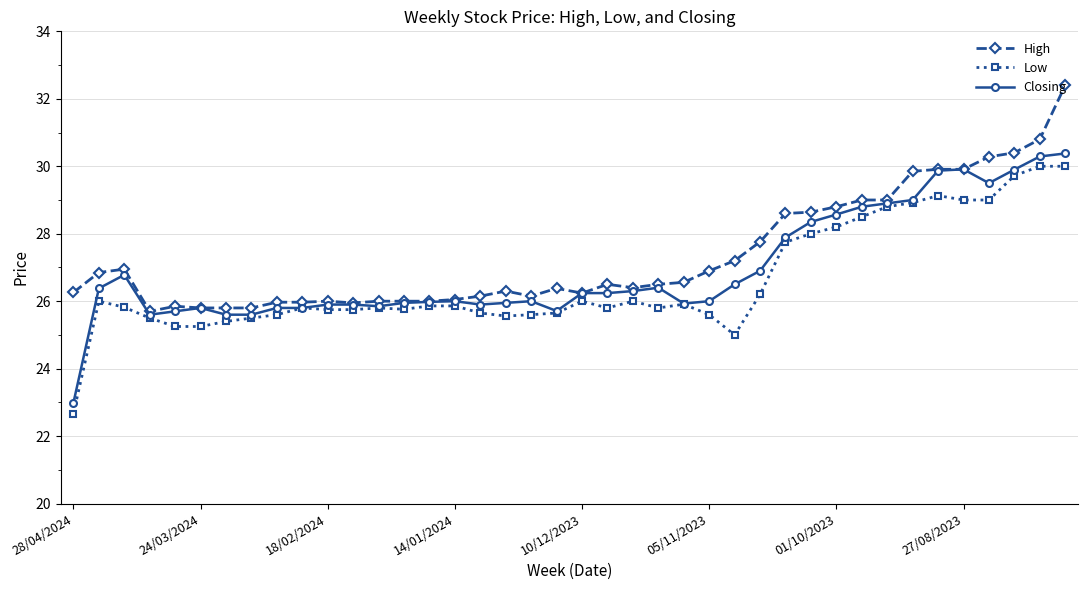

What is the minimum value for Low?

22.7